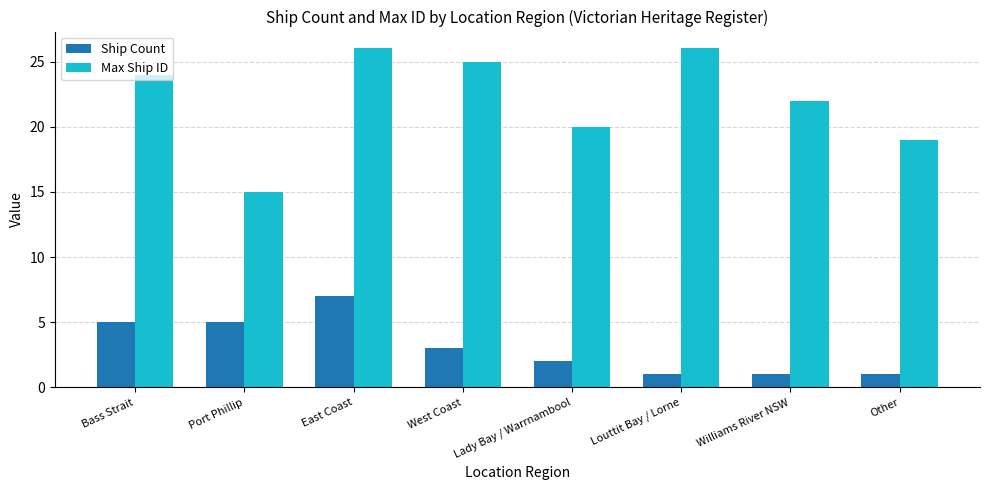

What is the spread (max minus min) of values at Lady Bay / Warrnambool?

18